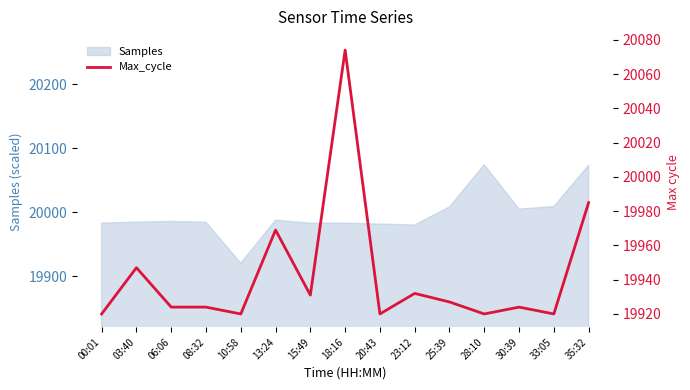

How many lines are shown in the chart?

1